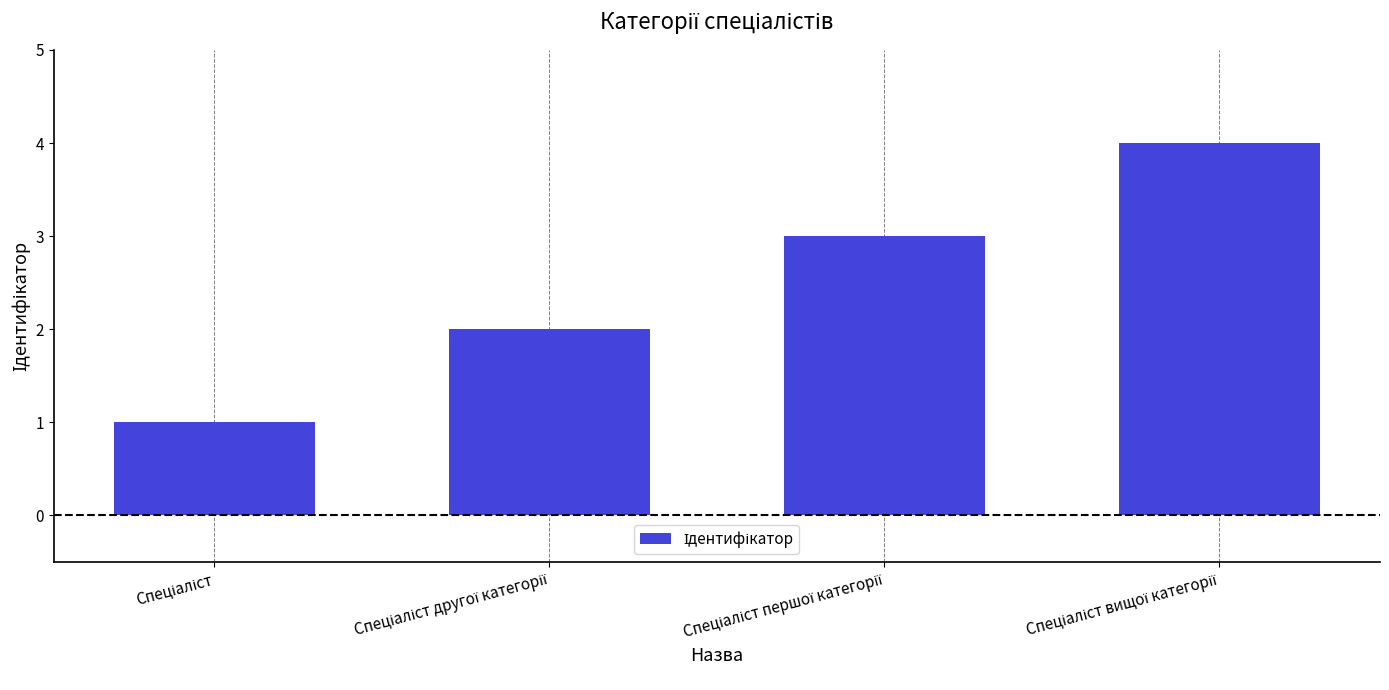

What is the difference between the maximum and minimum values?

3